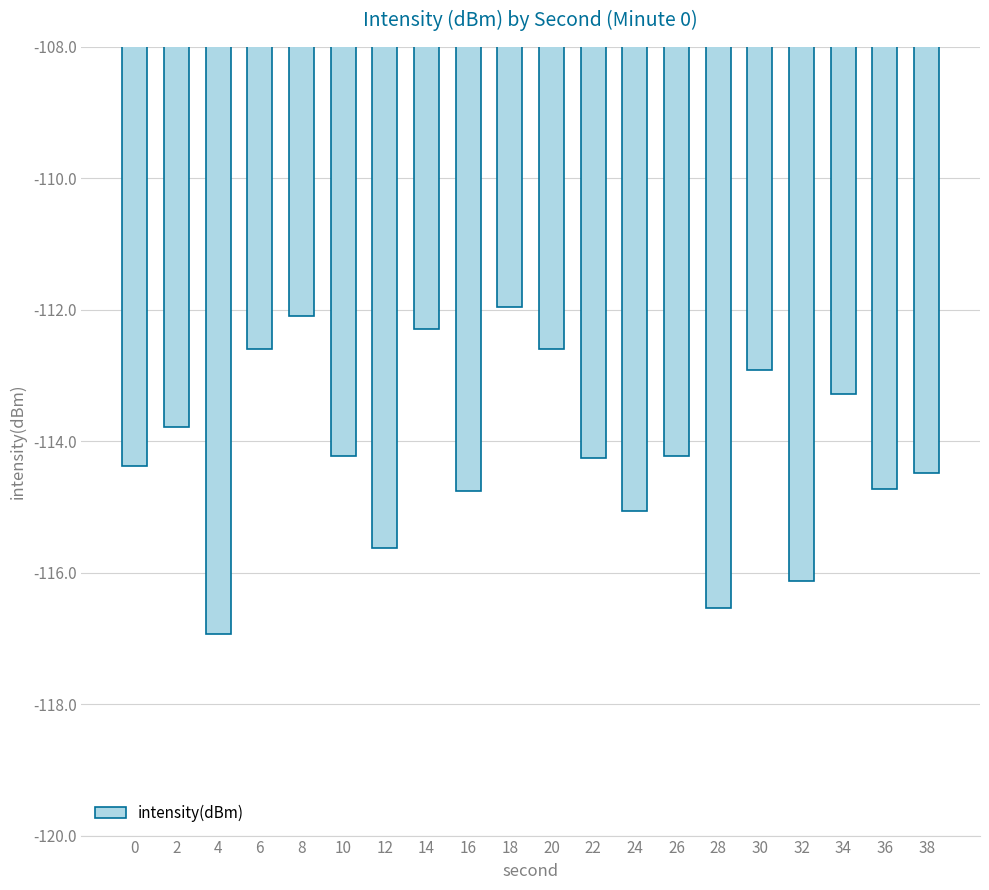

How many data points does each series have?

20